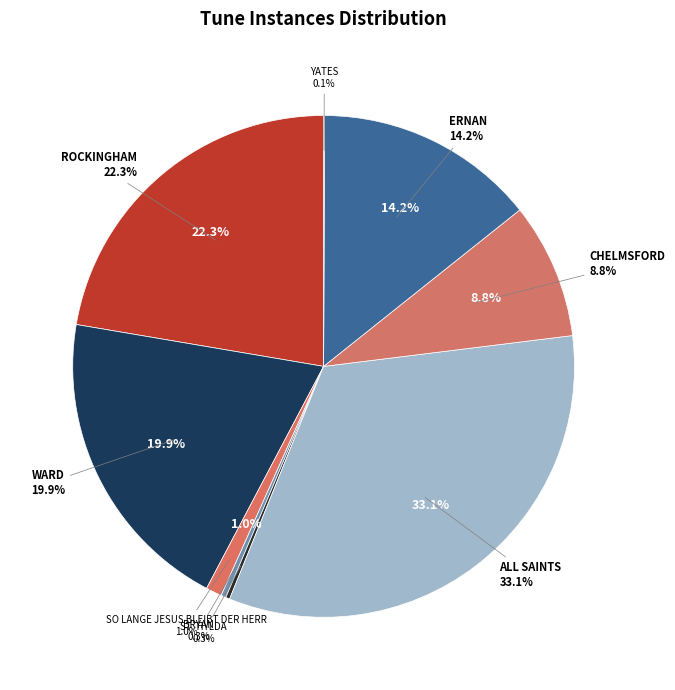

To the nearest percent, what portion does ROCKINGHAM represent?

22%